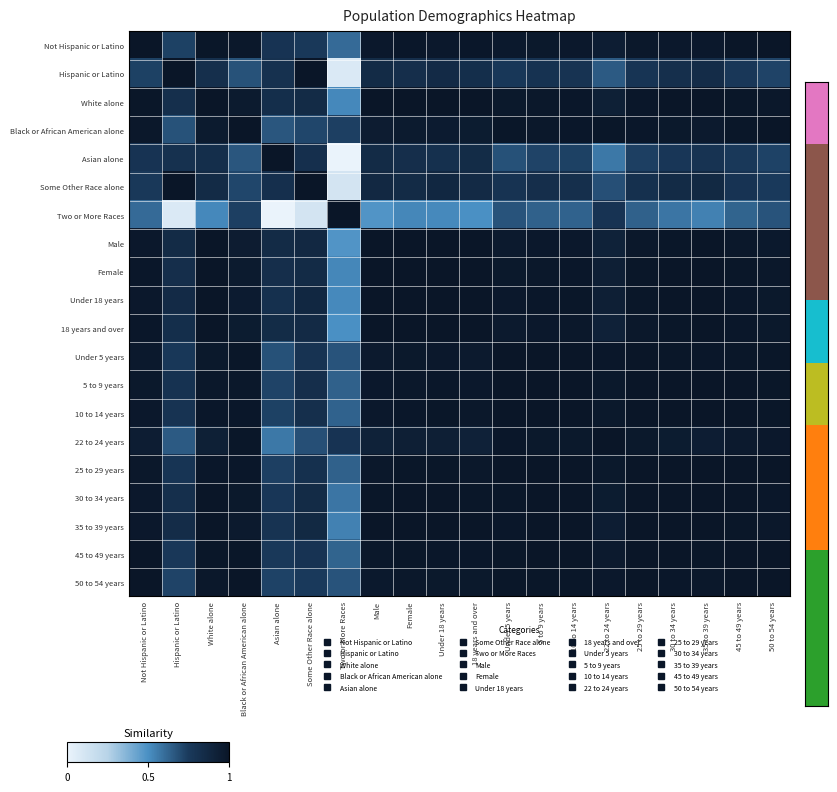

Which has a higher value, Asian alone or 5 to 9 years?

5 to 9 years